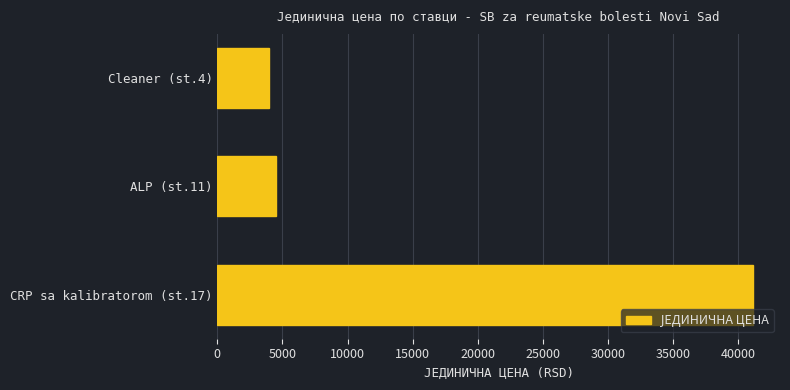

The value at CRP sa kalibratorom (st.17) is 73962.8. True or false?

False